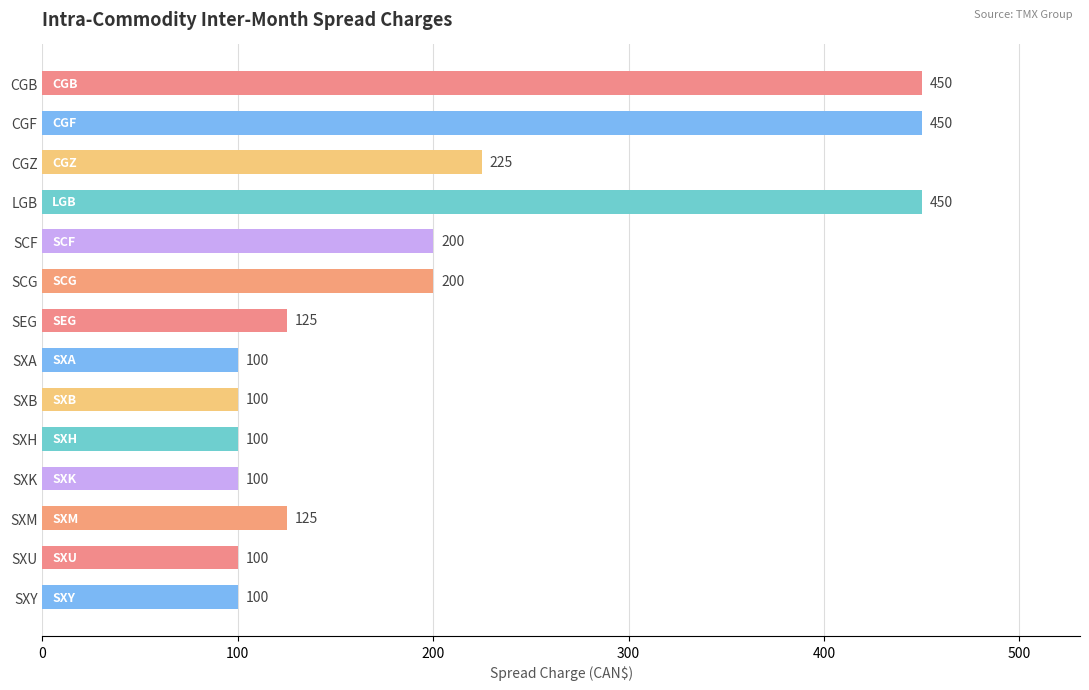

Approximately how many times larger is the value at SXK compared to SXB?

1.0